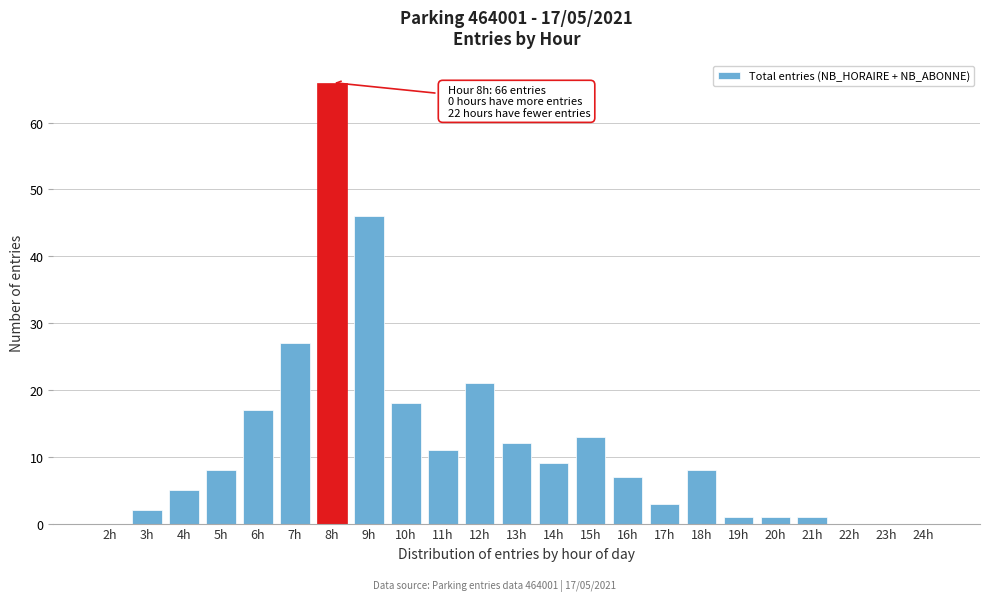

Reading left to right, transcribe all the data shown in this chart.

2h=0	3h=2	4h=5	5h=8	6h=17	7h=27	8h=66	9h=46	10h=18	11h=11	12h=21	13h=12	14h=9	15h=13	16h=7	17h=3	18h=8	19h=1	20h=1	21h=1	22h=0	23h=0	24h=0